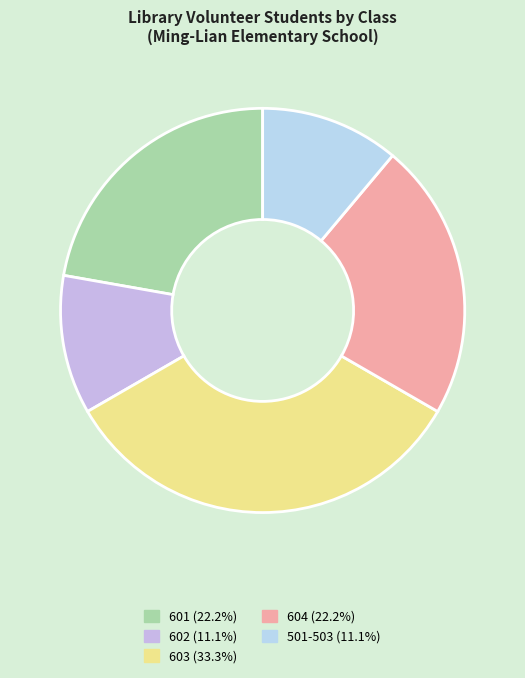

How many slices are in this pie chart?

5